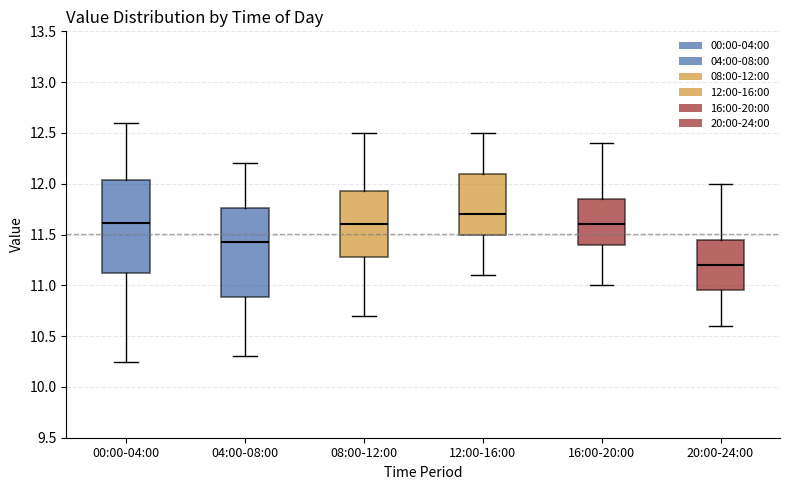

Where does the median line of the box for 16:00-20:00 sit on the y-axis? The values are not printed on the chart, so give them approximately, as read against the axis.

11.60